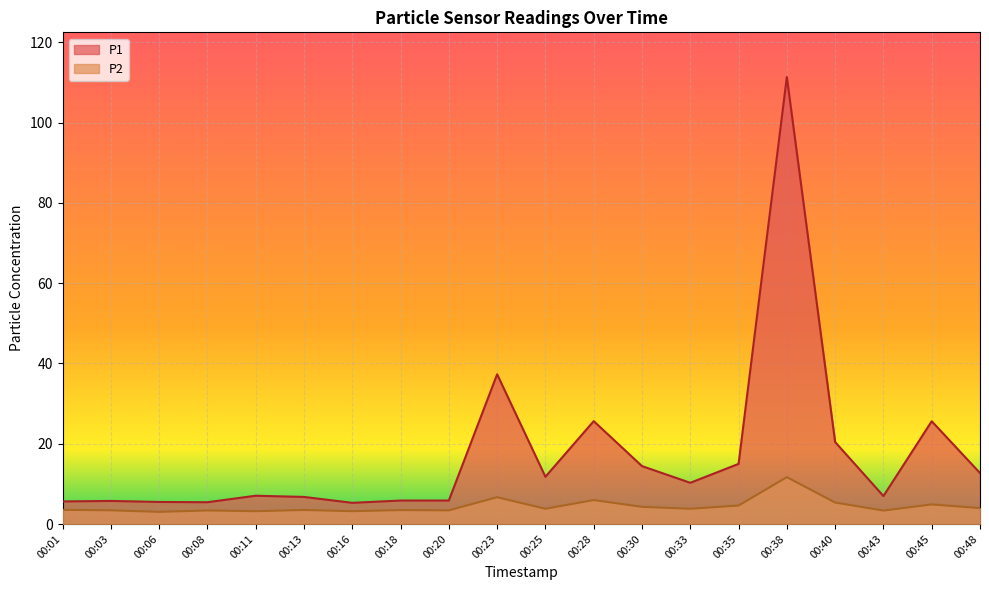

At which category does the chart reach its minimum across all series?

00:06